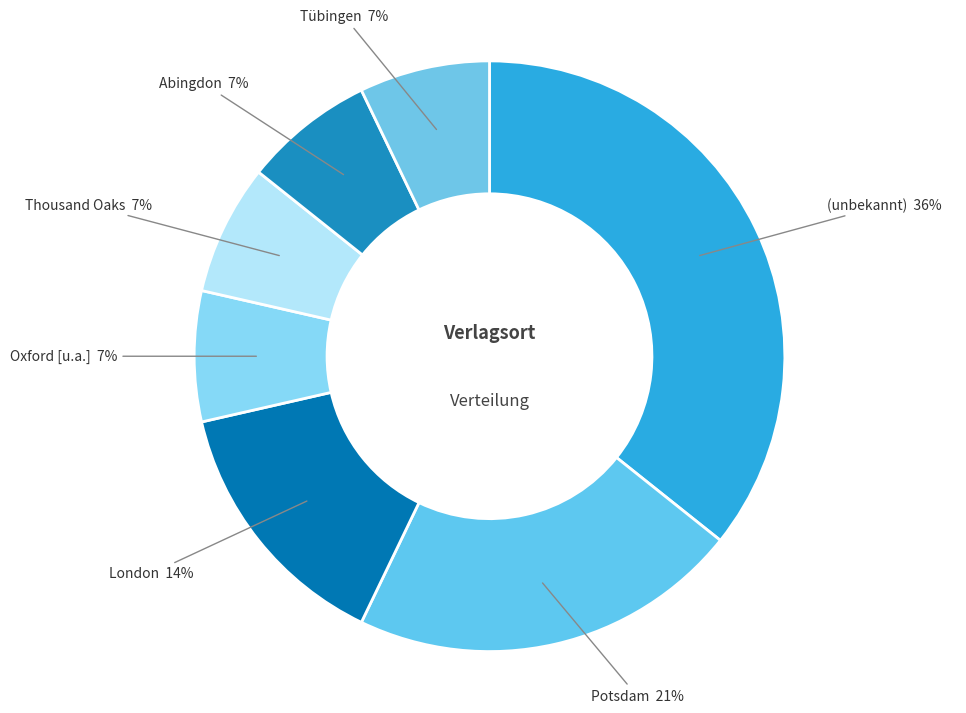

To the nearest percent, what is the combined percentage of Oxford [u.a.] and Thousand Oaks?

14%